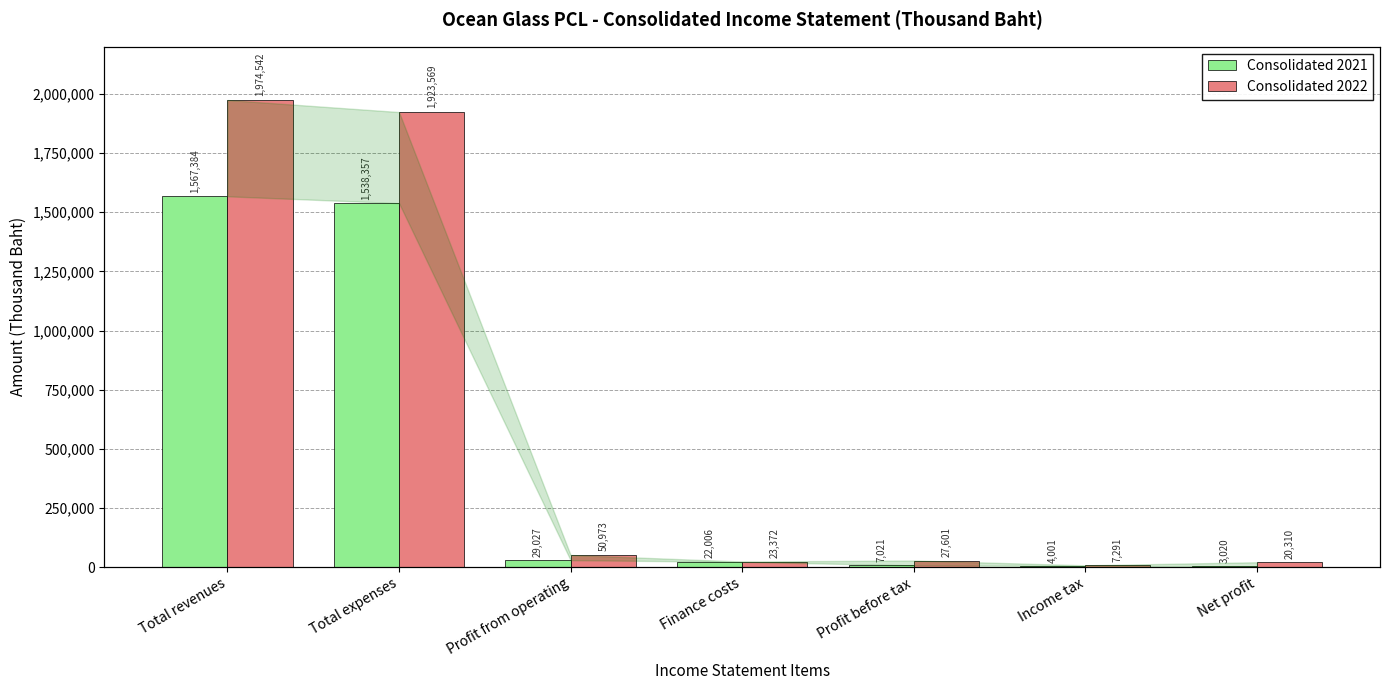

What is the difference between the Consolidated 2022 values at Profit before tax and Total expenses?

1895968